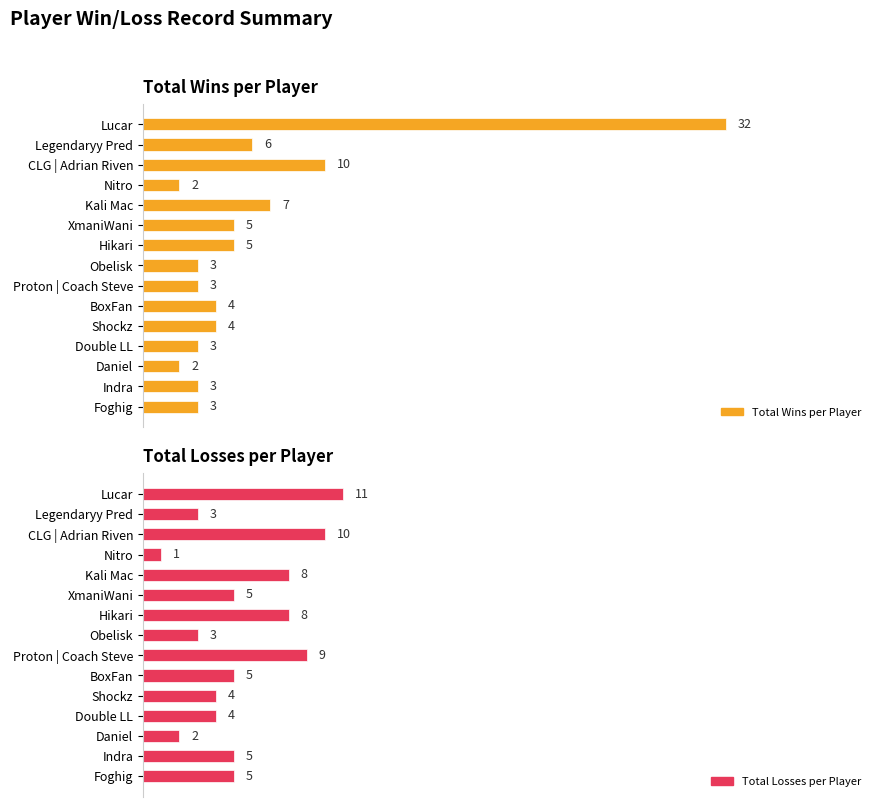

Which series changed the most between Lucar and Legendaryy Pred?

Total Wins per Player